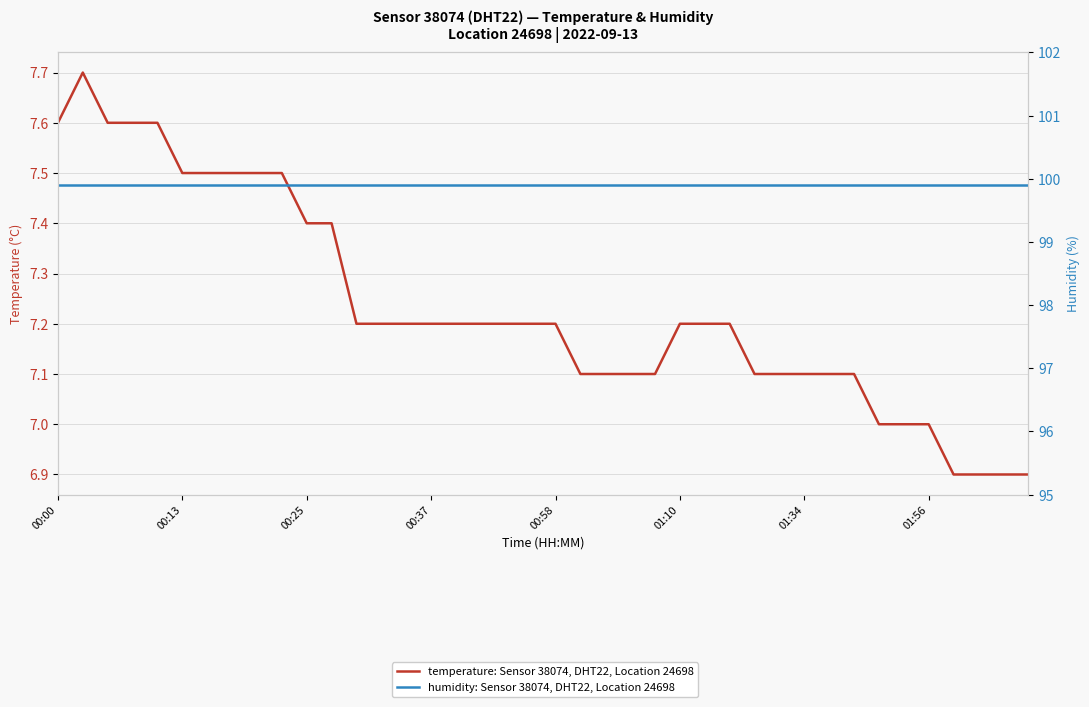

True or false: temperature: Sensor 38074, DHT22, Location 24698 and humidity: Sensor 38074, DHT22, Location 24698 intersect in this chart.

False